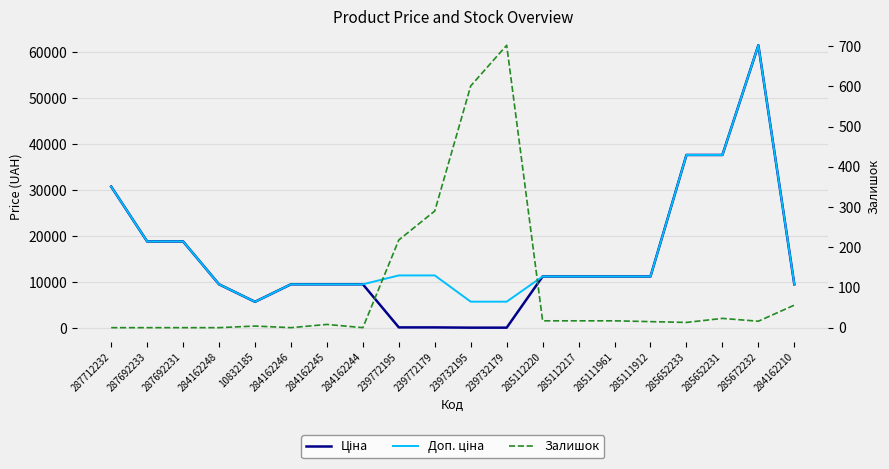

Reading right to left, list all the values displayed in this chart.

Ціна: 284162210=9480.1	285672232=61434.3	285652231=37593.6	285652233=37593.6	285111912=11188.2	285111961=11188.2	285112217=11188.2	285112220=11188.2	239732179=57.0	239732195=57.0	239772179=114.1	239772195=114.1	284162244=9480.1	284162245=9480.1	284162246=9480.1	10832185=5673.8	284162248=9480.1	287692231=18796.8	287692233=18796.8	287712232=30717.1
Доп. ціна: 284162210=9480.1	285672232=61434.3	285652231=37593.6	285652233=37593.6	285111912=11188.2	285111961=11188.2	285112217=11188.2	285112220=11188.2	239732179=5705.0	239732195=5705.0	239772179=11410.0	239772195=11410.0	284162244=9480.1	284162245=9480.1	284162246=9480.1	10832185=5673.8	284162248=9480.1	287692231=18796.8	287692233=18796.8	287712232=30717.1
Залишок: 284162210=56.0	285672232=16.0	285652231=23.0	285652233=13.0	285111912=15.0	285111961=17.0	285112217=17.0	285112220=17.0	239732179=702.0	239732195=601.0	239772179=290.0	239772195=218.0	284162244=0.0	284162245=8.0	284162246=0.0	10832185=4.0	284162248=0.0	287692231=0.0	287692233=0.0	287712232=0.0